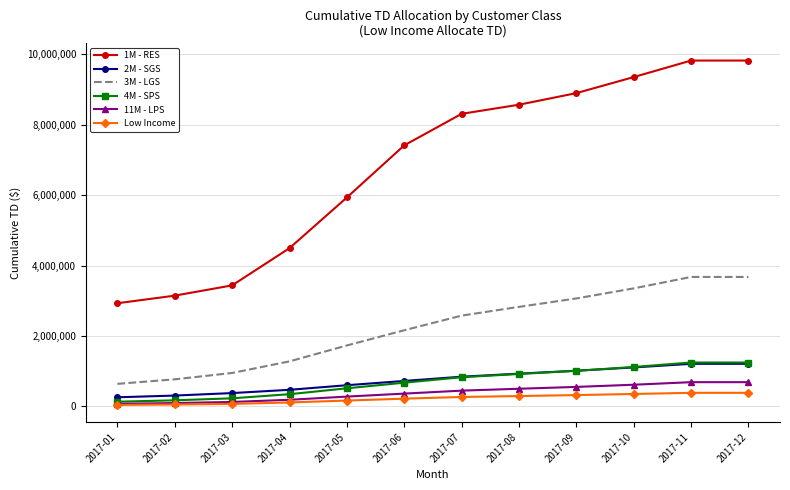

What is the spread (max minus min) of values at 2017-05?

5771451.6